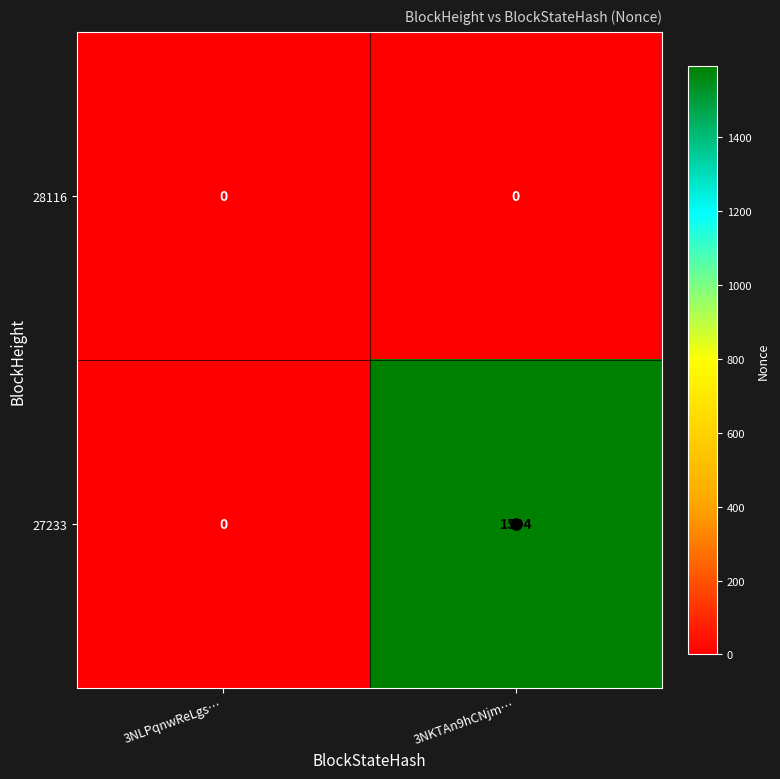

Which category has the lowest value in the 27233 series?

3NLPqnwReLgs…